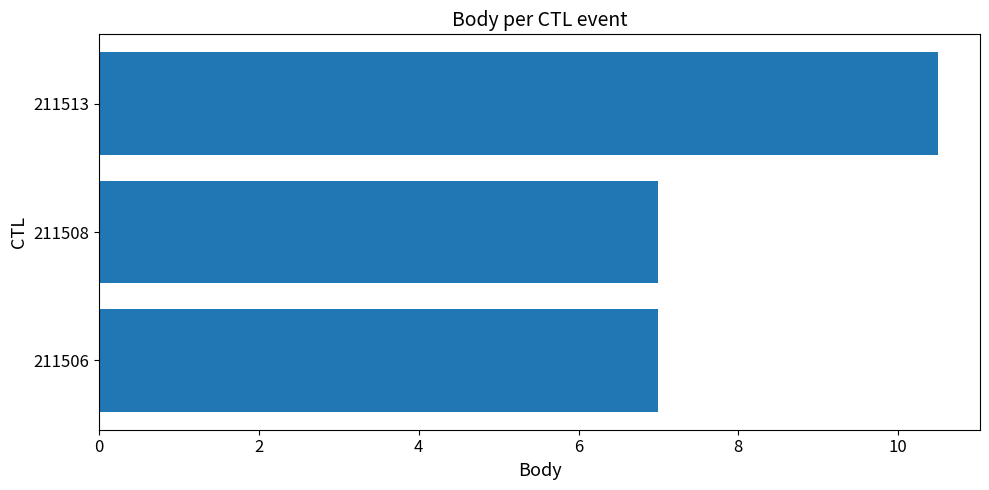

What is the sum of all values?

24.5